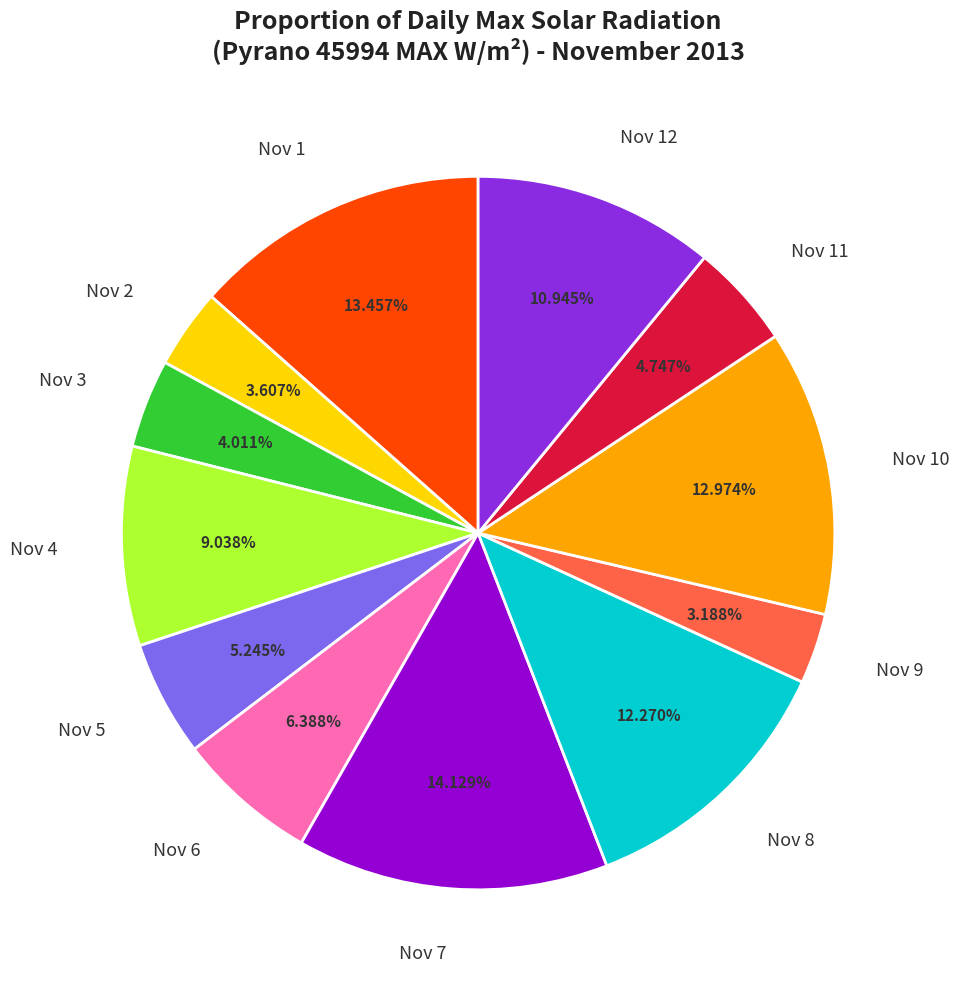

To the nearest percent, what is the combined percentage of Nov 7 and Nov 9?

17%